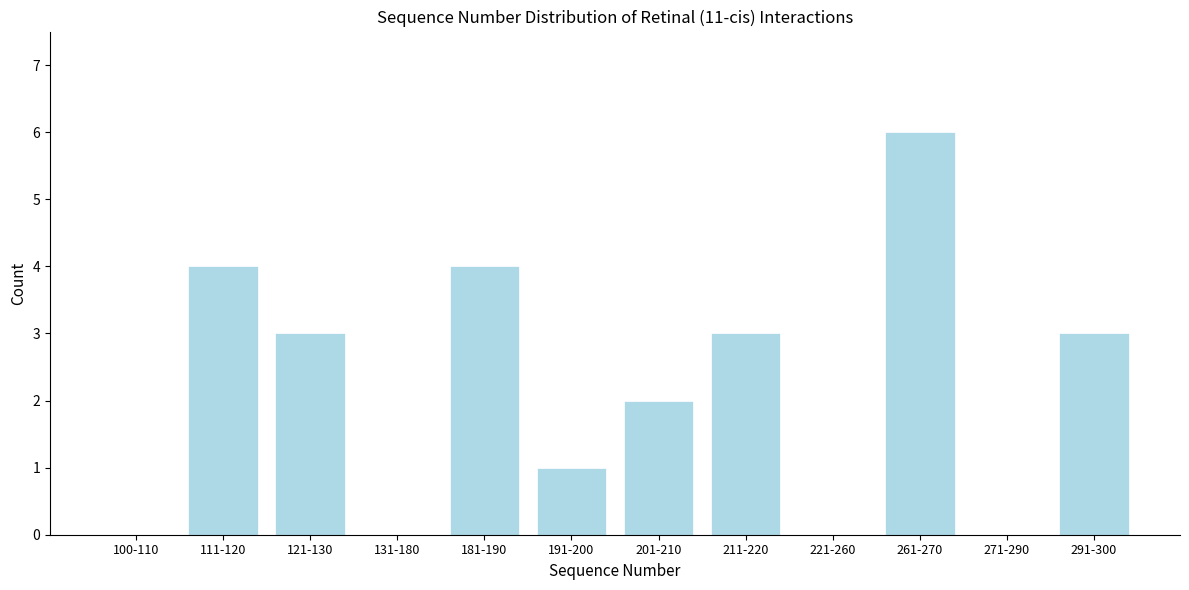

Reading left to right, extract all data points from this chart.

100-110=0	111-120=4	121-130=3	131-180=0	181-190=4	191-200=1	201-210=2	211-220=3	221-260=0	261-270=6	271-290=0	291-300=3